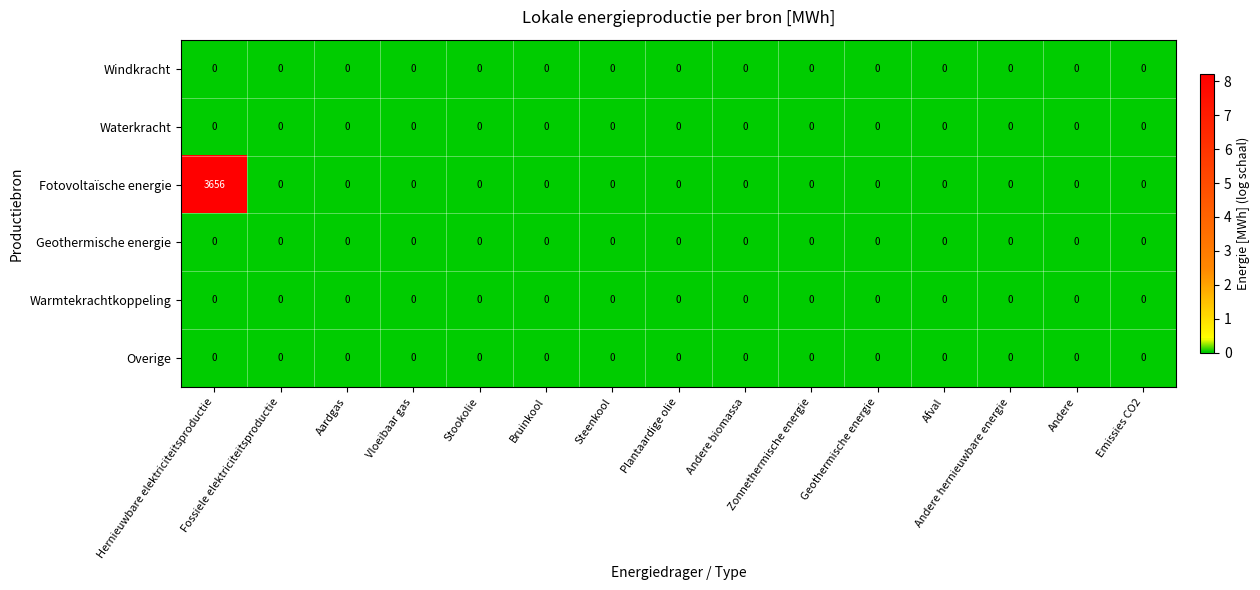

Which series has the largest range (max minus min)?

Fotovoltaïsche energie